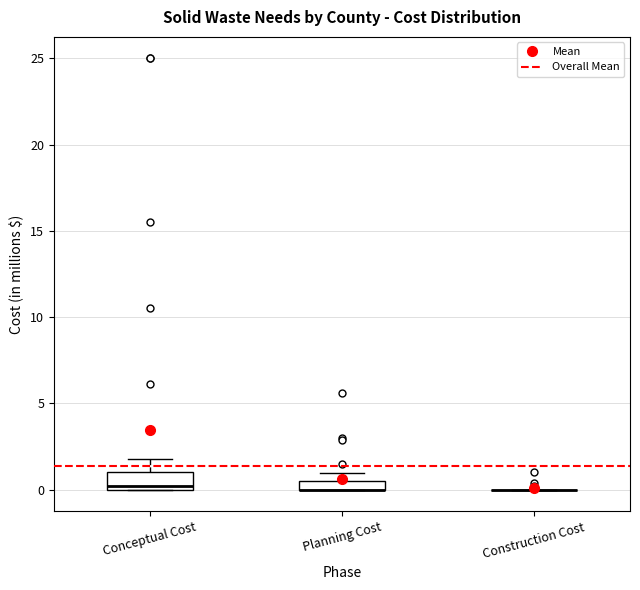

Where does the upper whisker of the box for Conceptual Cost end on the y-axis? The values are not printed on the chart, so give them approximately, as read against the axis.

2.0